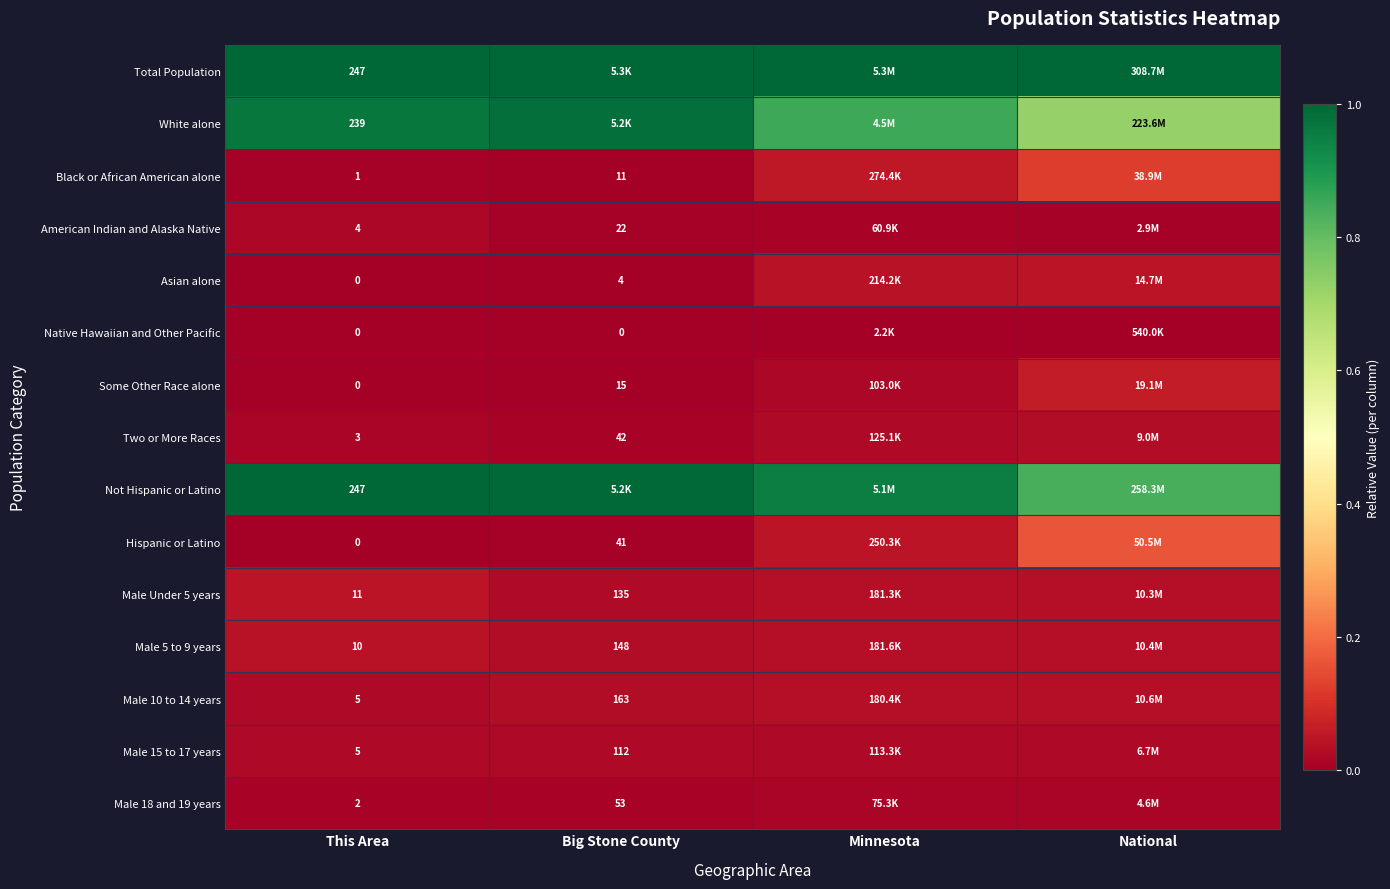

Which label corresponds to the smallest value in the chart?

This Area